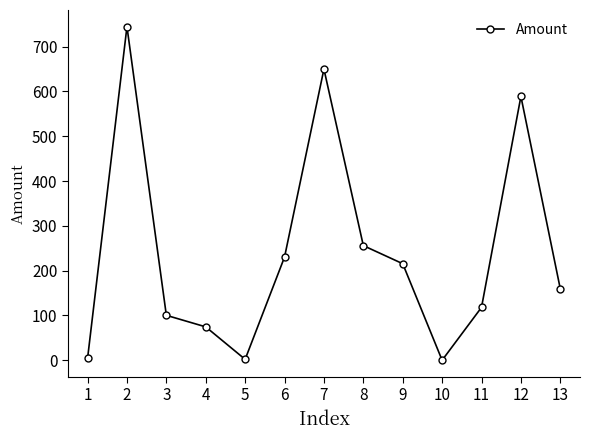

What is the greatest value displayed?

744.6